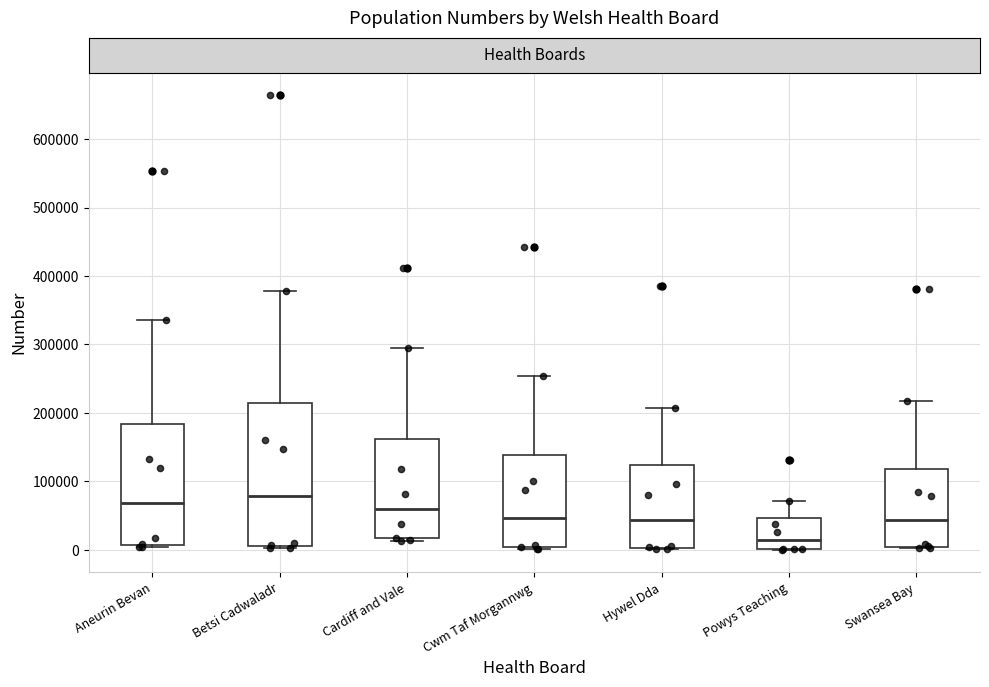

Reading left to right, transcribe this box plot: for each box, give where its median line is, the range the box spans, and where its two whiskers end, as read against the y-axis. The values are not printed on the chart, so give them approximately, as read against the axis.

Aneurin Bevan: median 70000, box 10000 to 180000, whiskers 0 to 340000
Betsi Cadwaladr: median 80000, box 10000 to 220000, whiskers 0 to 380000
Cardiff and Vale: median 60000, box 20000 to 160000, whiskers 10000 to 290000
Cwm Taf Morgannwg: median 50000, box 0 to 140000, whiskers 0 to 250000
Hywel Dda: median 40000, box 0 to 120000, whiskers 0 to 210000
Powys Teaching: median 10000, box 0 to 50000, whiskers 0 to 70000
Swansea Bay: median 40000, box 0 to 120000, whiskers 0 to 220000